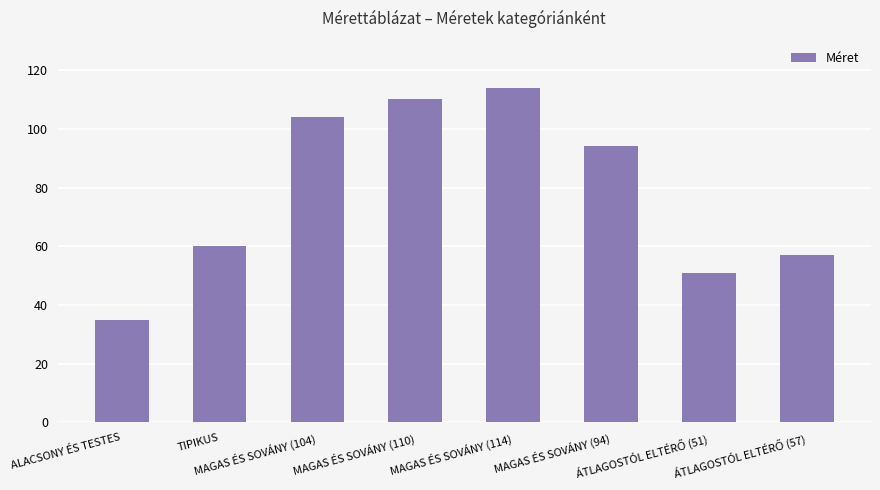

What is the maximum value shown in the chart?

114